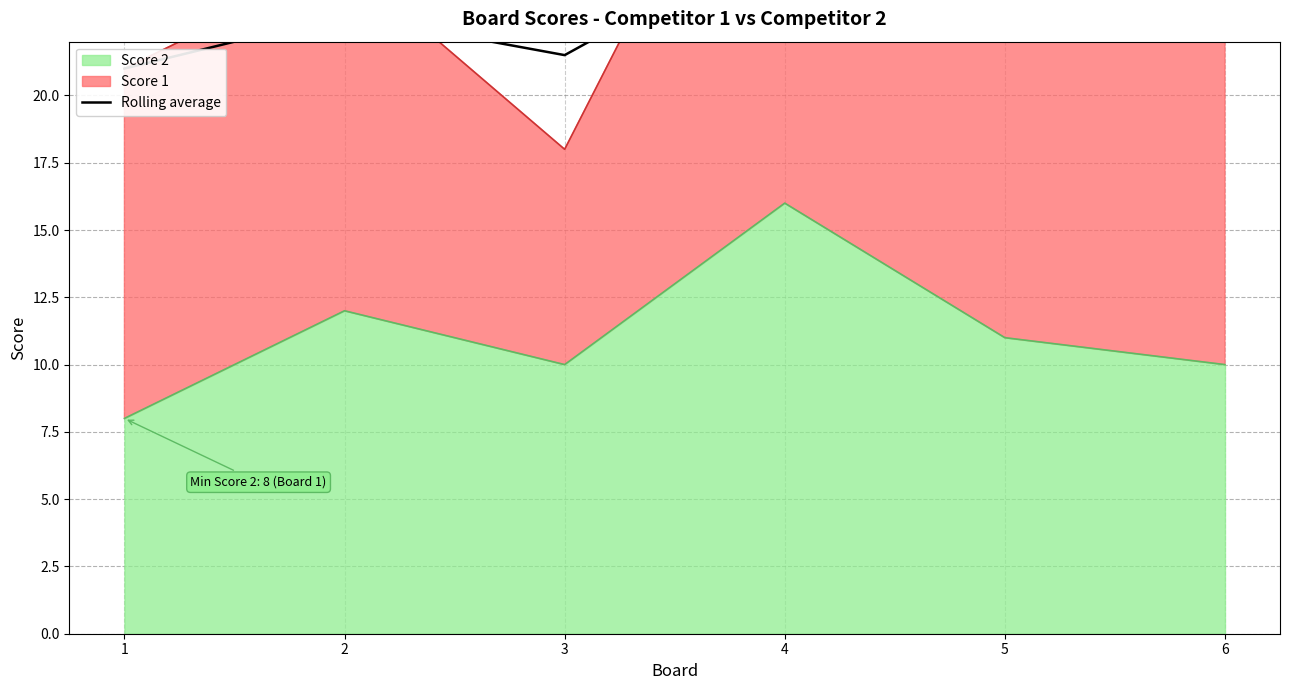

The chart shows a value of 23.0 at 2. True or false?

True